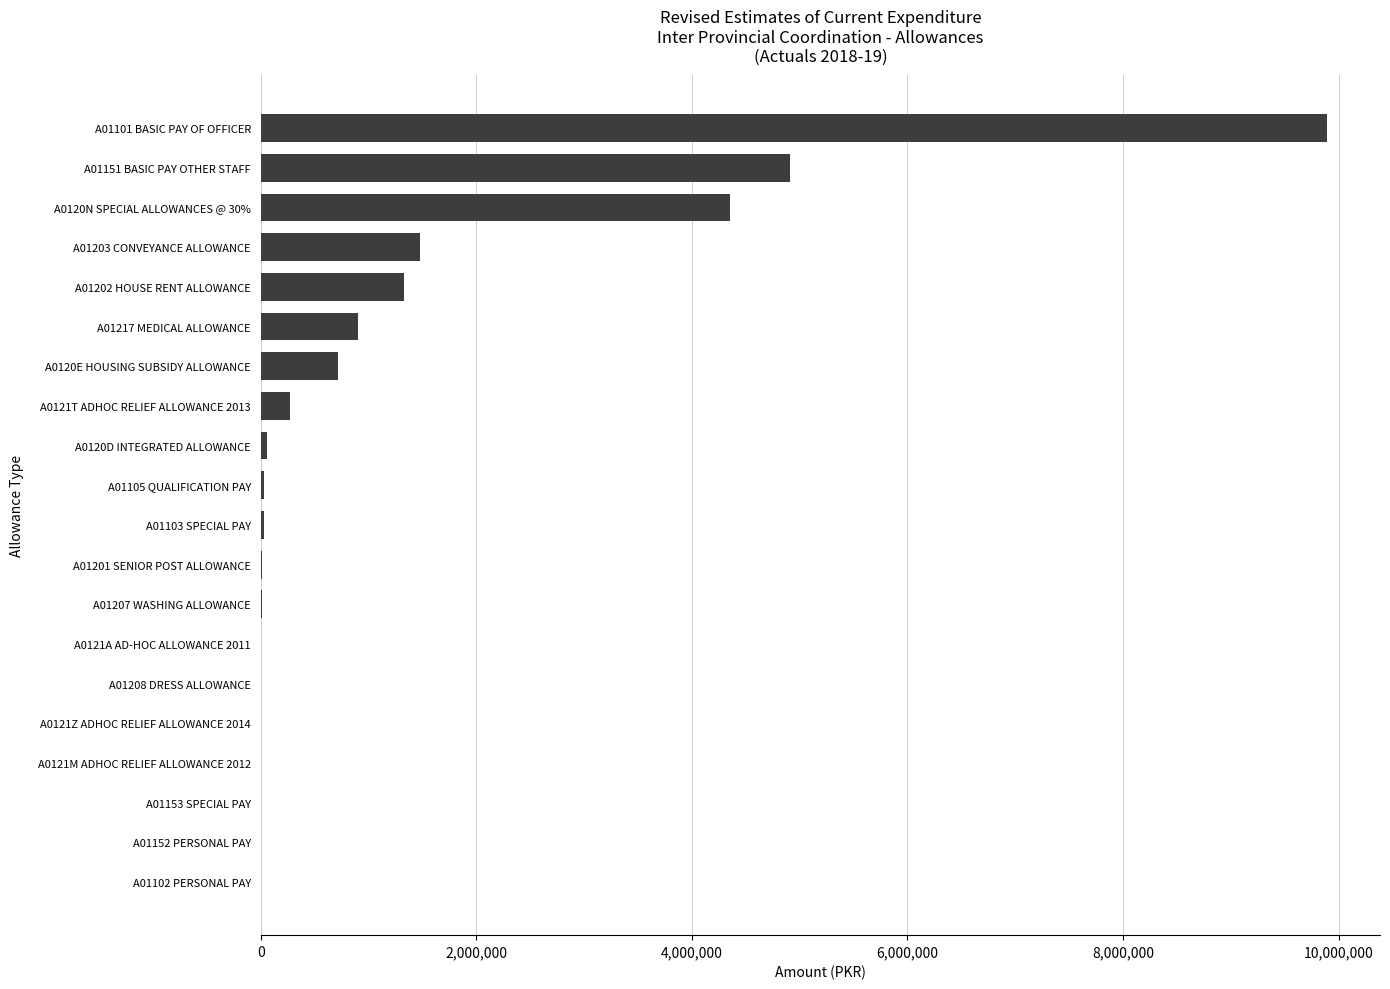

The value at A0120E HOUSING SUBSIDY ALLOWANCE is 715566. True or false?

True